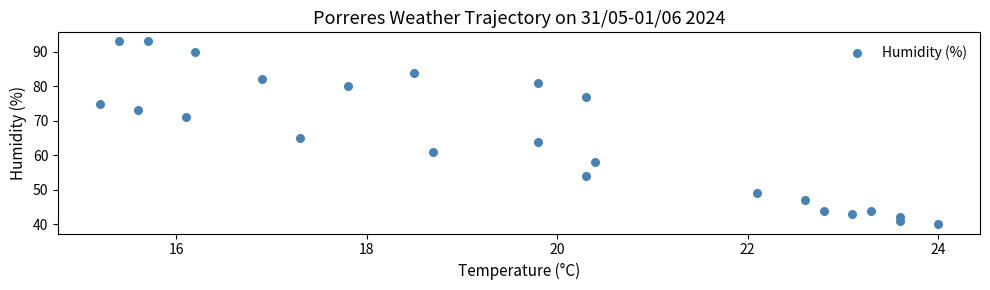

What is the range of Y values (max minus min)?

53